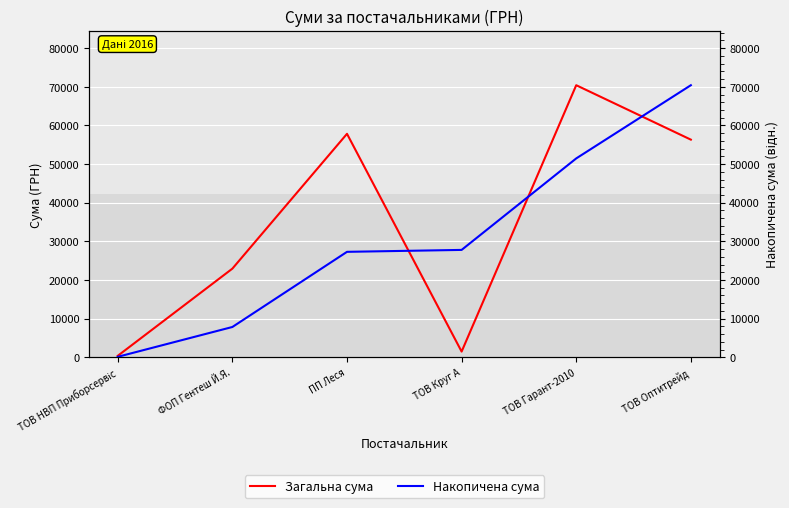

What is the minimum value for Загальна сума?

388.9